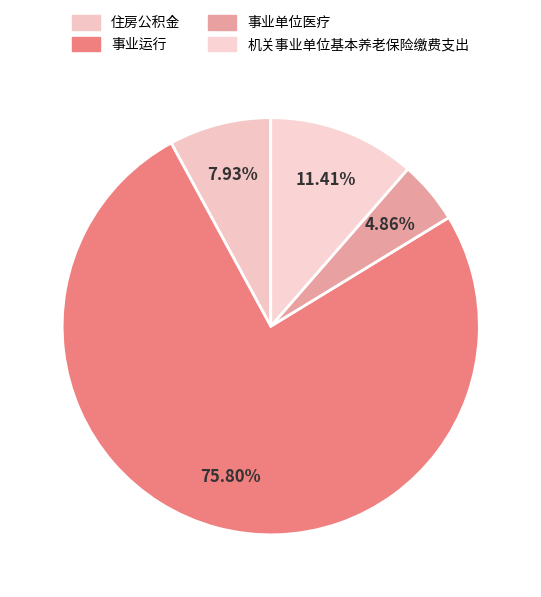

What percentage do 住房公积金 and 事业运行 together represent?

83.7%